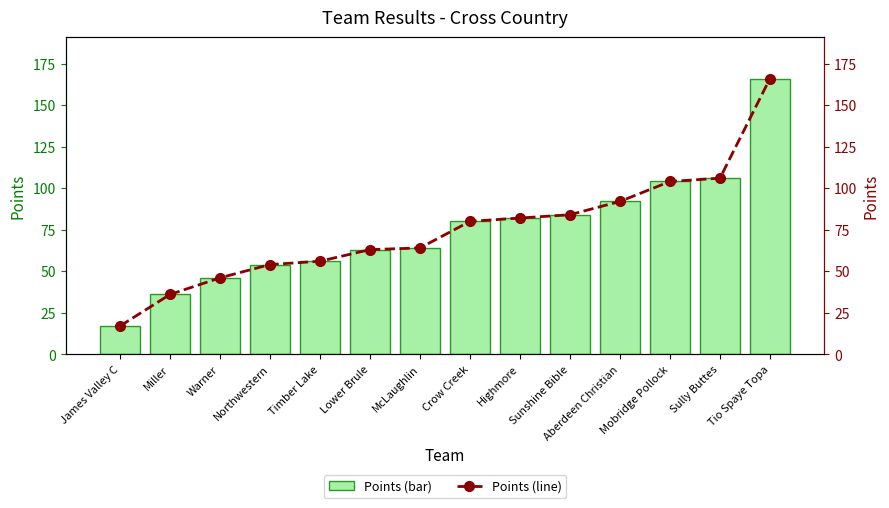

What is the difference between the second highest and second lowest values in the Points series?

70